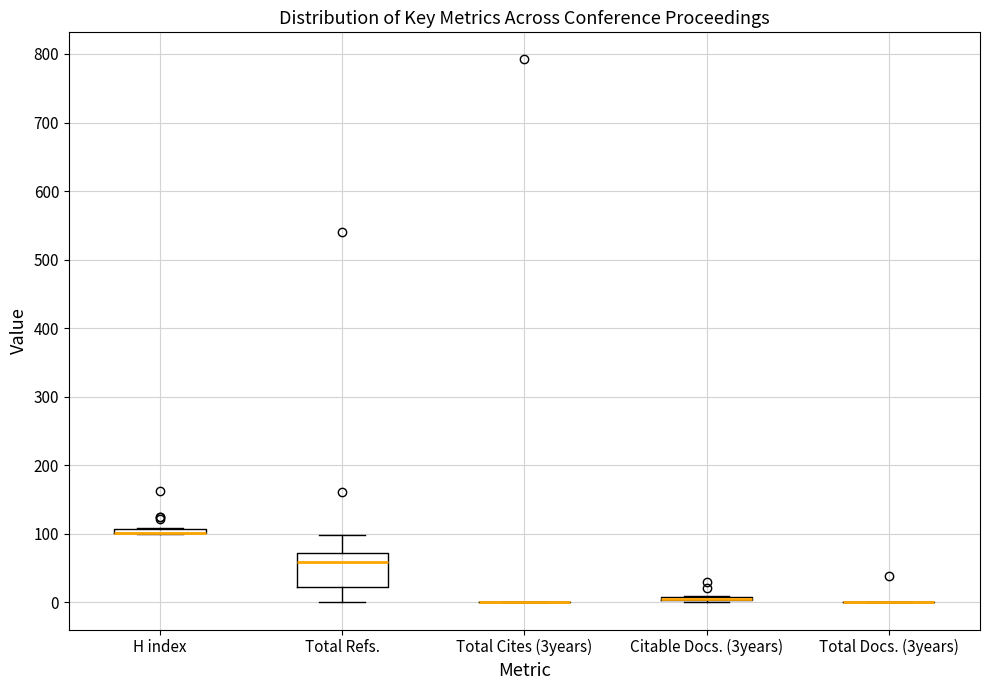

Which box is the tallest, from its lower edge to its upper edge?

Total Refs.